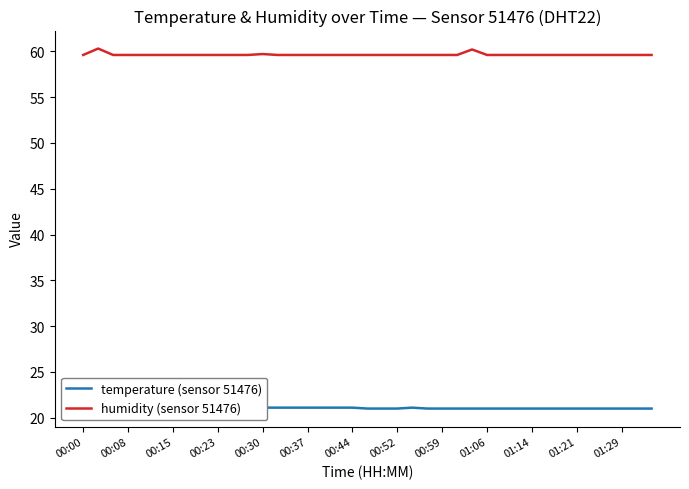

What is the difference between the maximum and second lowest values in the humidity (sensor 51476) series?

0.7